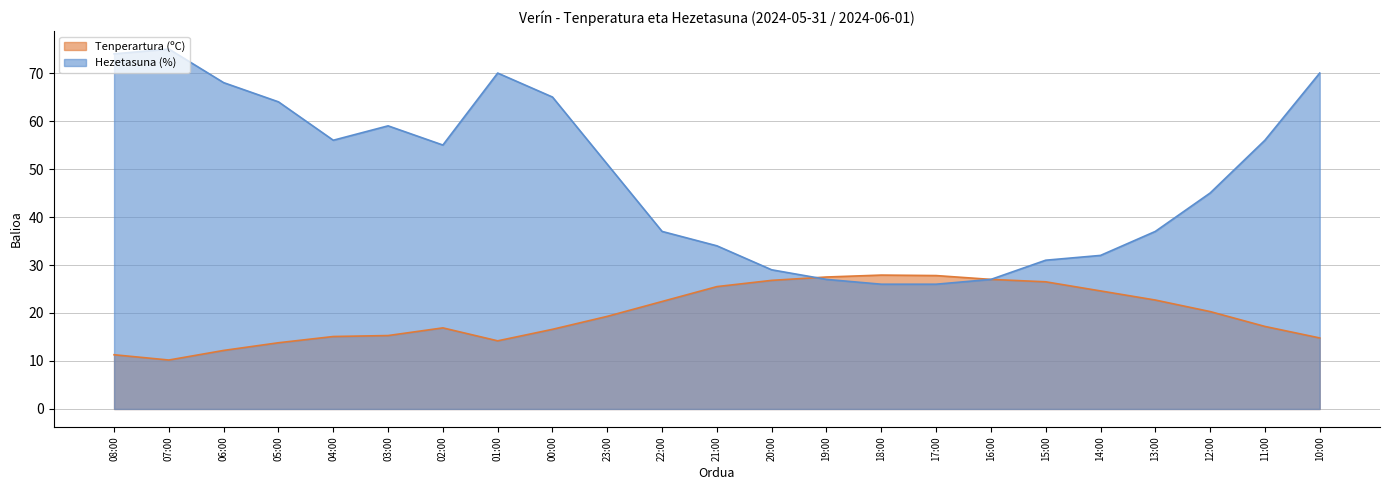

True or false: Tenperartura (ºC) and Hezetasuna (%) intersect in this chart.

True